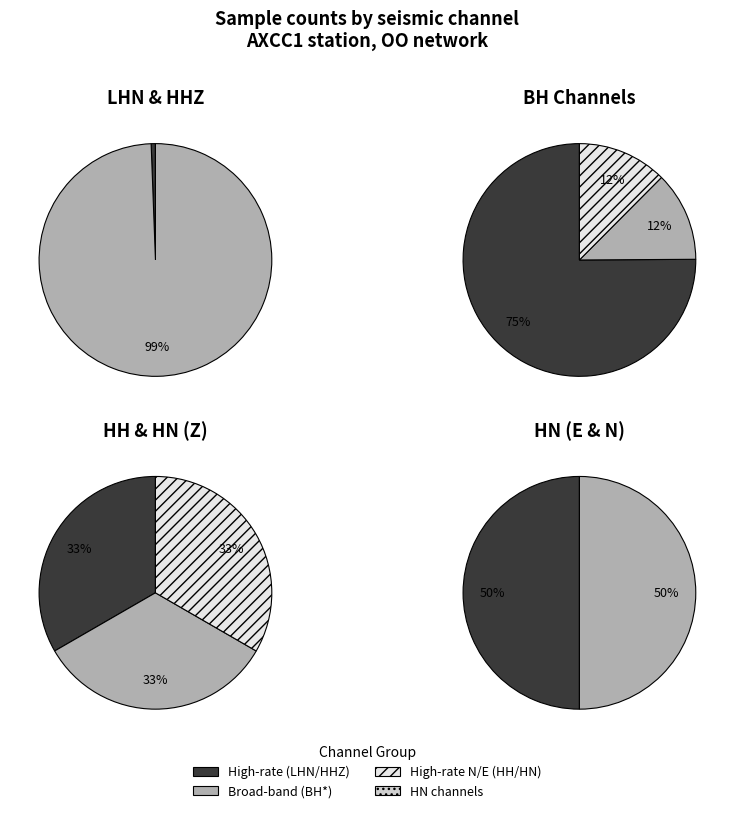

Which slice is the smallest?

LHN